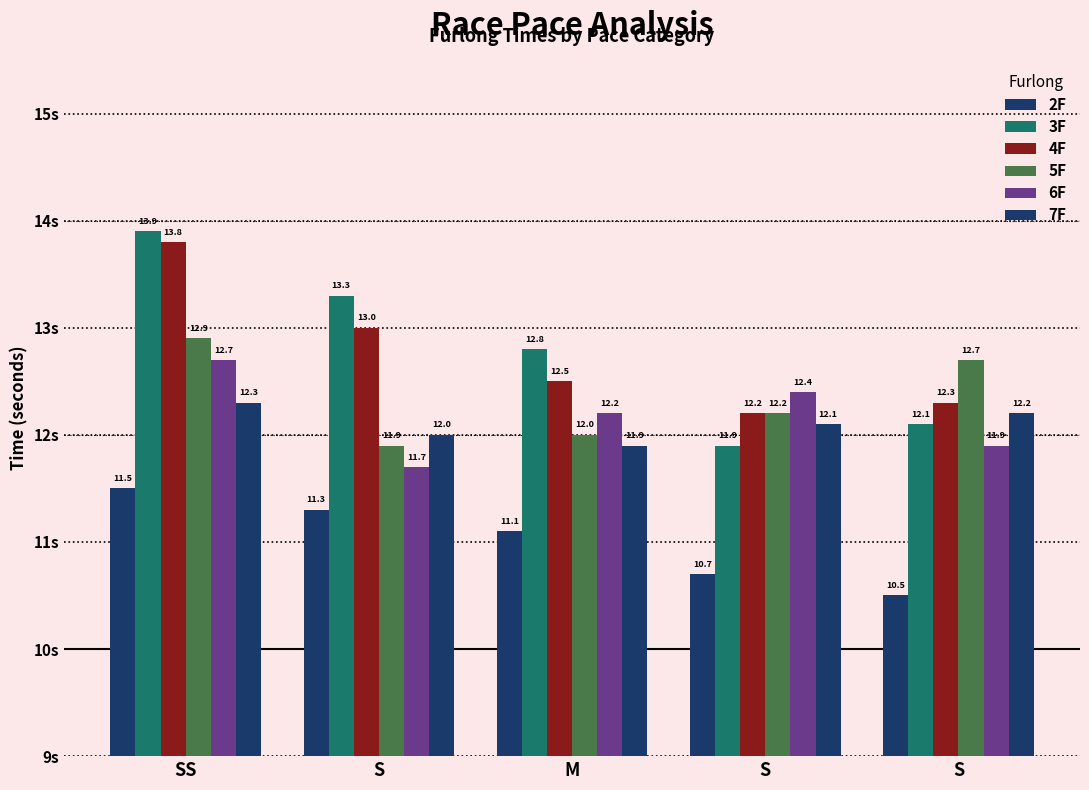

How many data points does each series have?

5